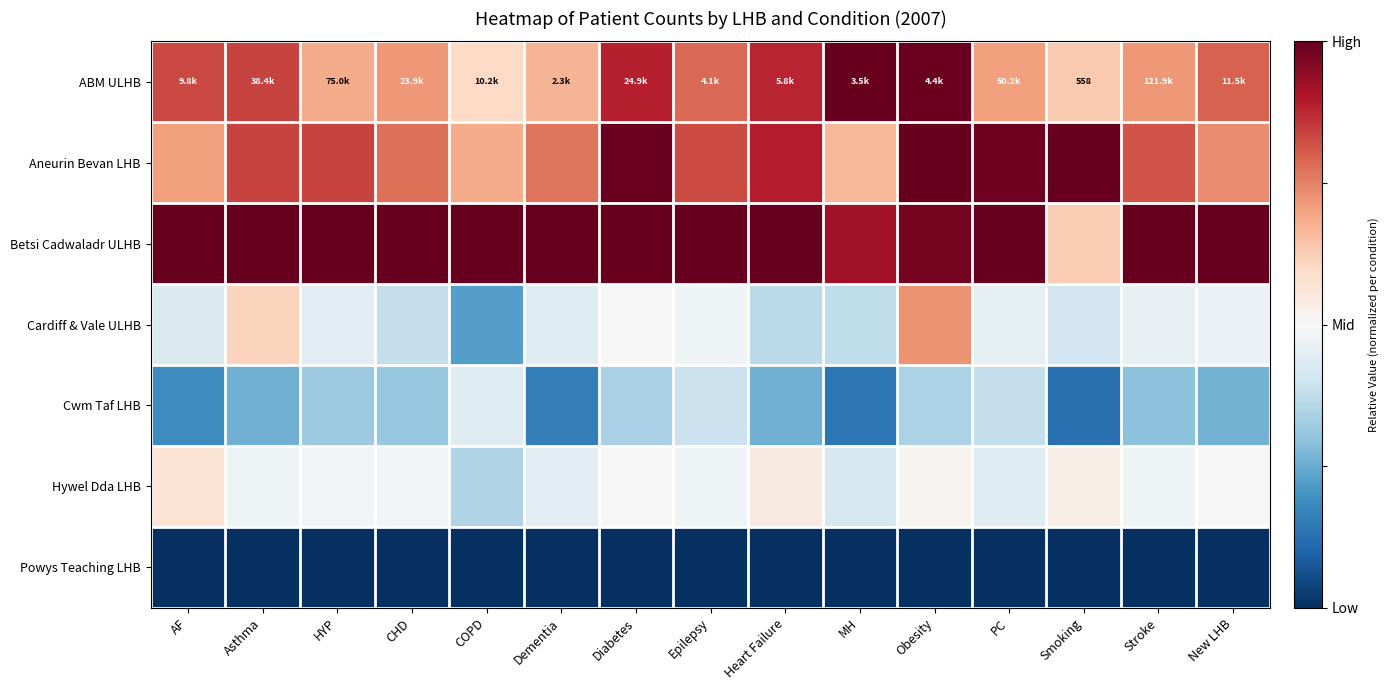

List the series in order of their peak value, lowest first.

Powys Teaching LHB, Cwm Taf LHB, Hywel Dda LHB, Cardiff & Vale ULHB, ABM ULHB, Aneurin Bevan LHB, Betsi Cadwaladr ULHB